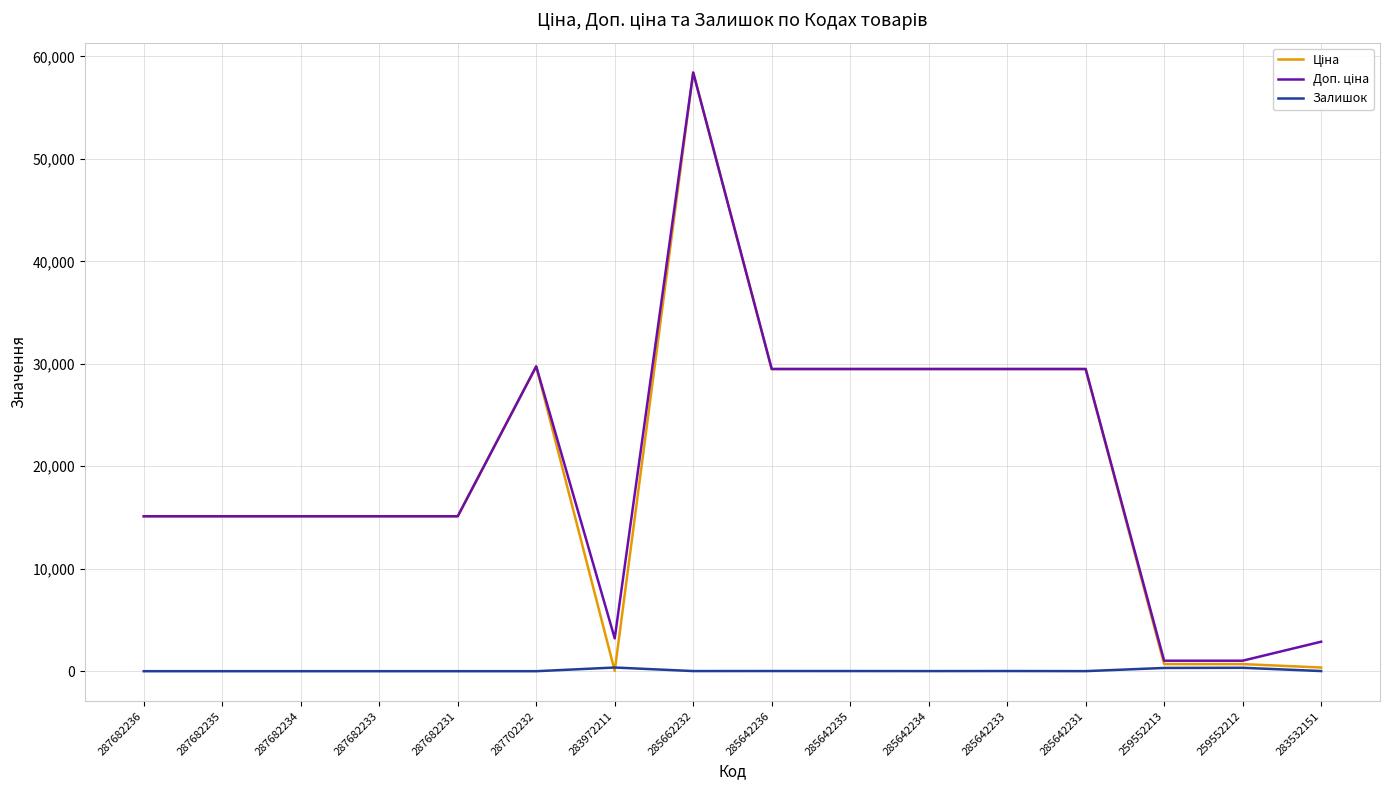

The Залишок series shows 10.0 at 285642234. True or false?

True